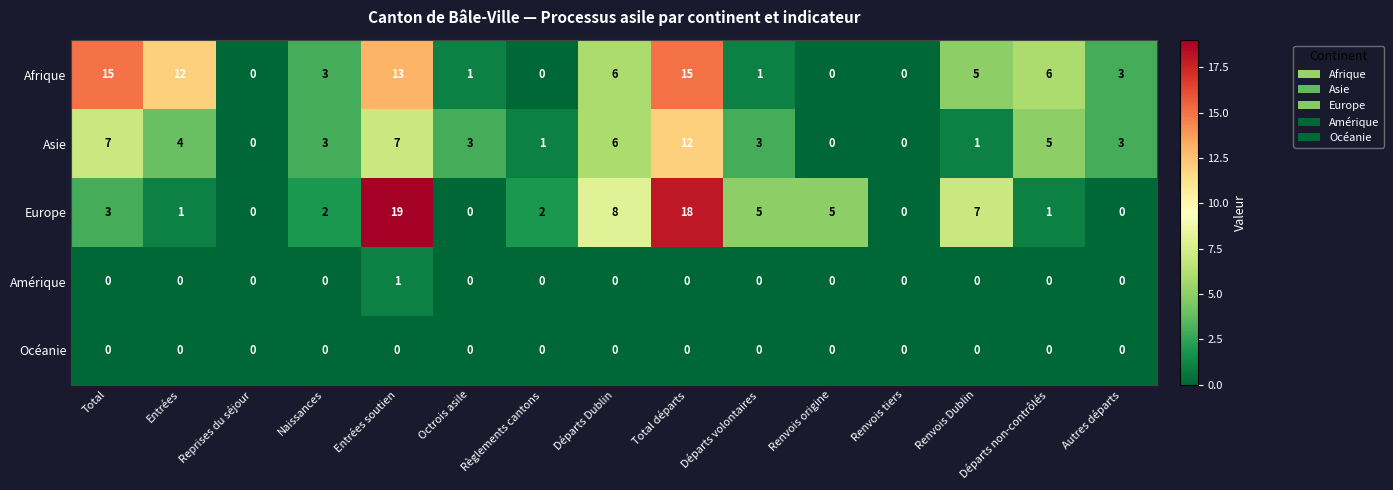

At which category does the chart reach its peak across all series?

Entrées soutien